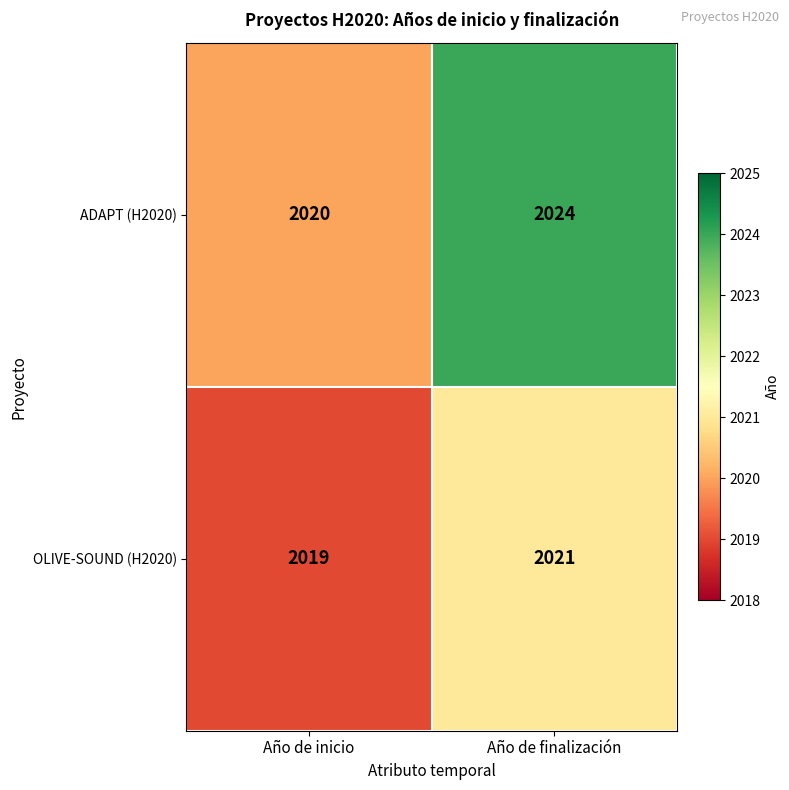

What is the minimum value shown in the chart?

2019